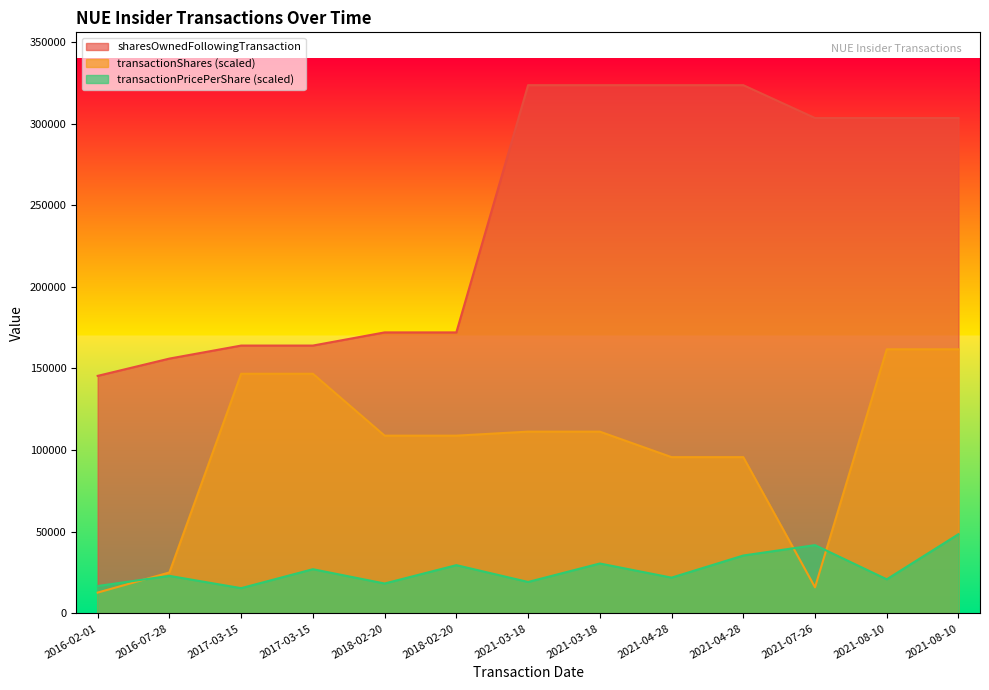

The transactionPricePerShare series shows 9154.4 at 2018-02-20. True or false?

False